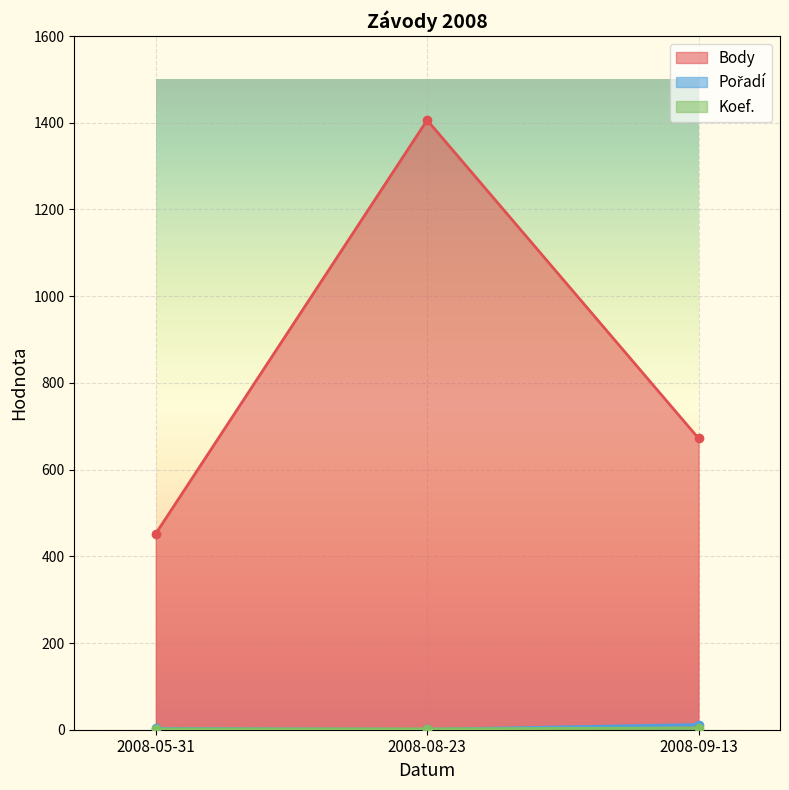

What is the total value across all series at 2008-09-13?

688